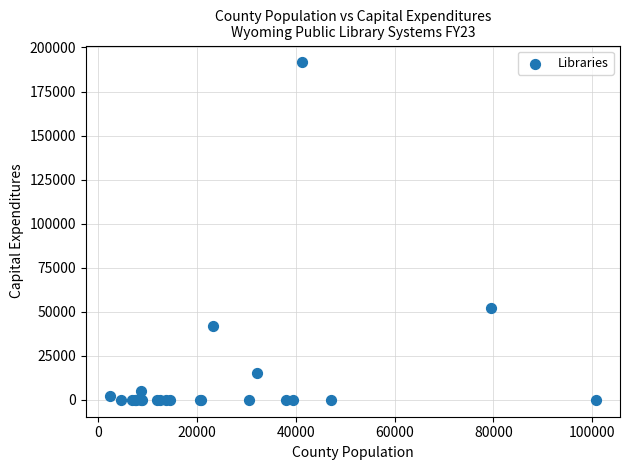

What Y value in the scatter plot is closest to 95769?

52044